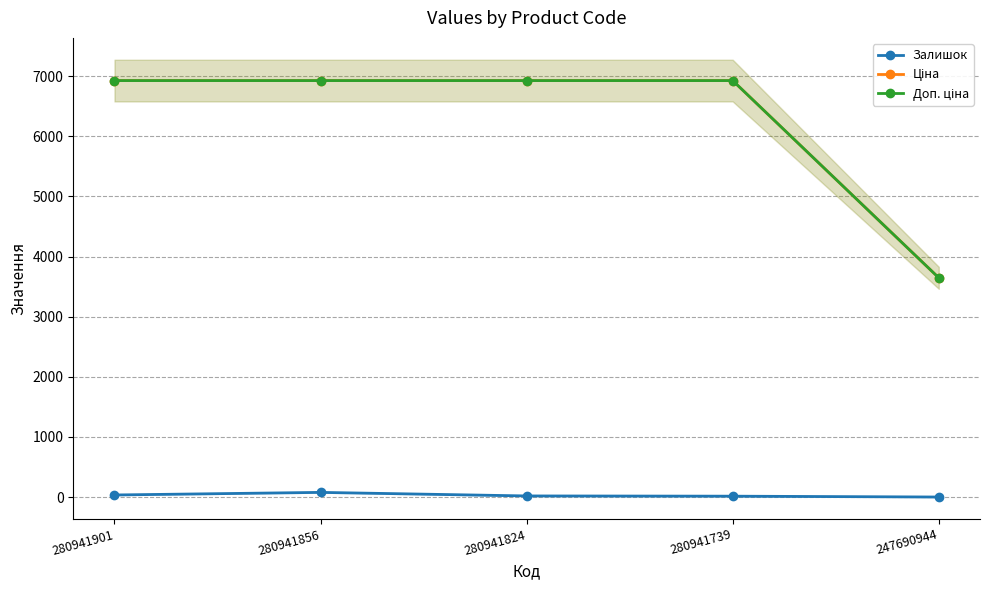

At 280941856, list the series in order from largest to smallest.

Ціна, Доп. ціна, Залишок